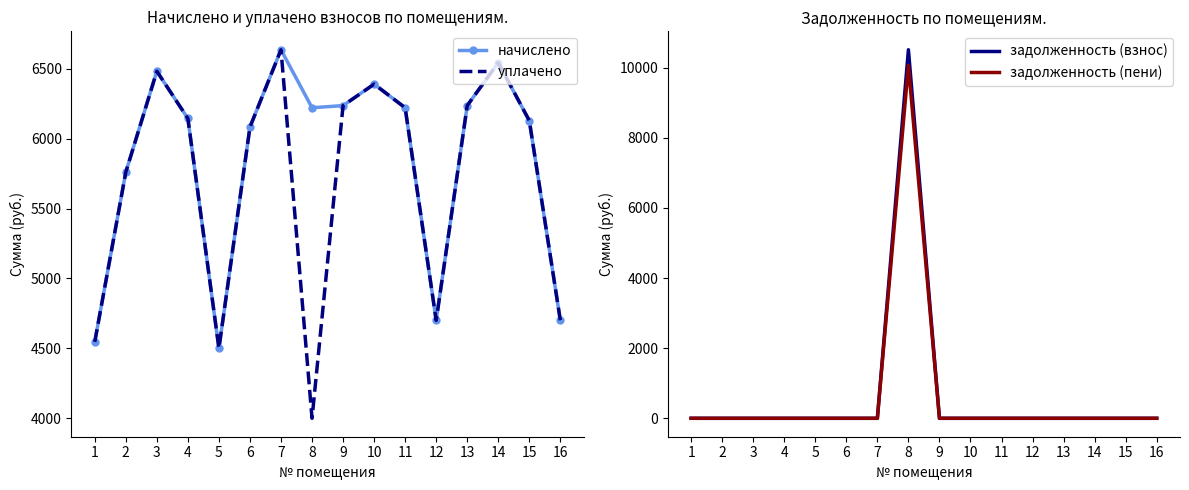

Is the value of задолженность (пени) at 2 greater than the value of задолженность (взнос) at 10?

No